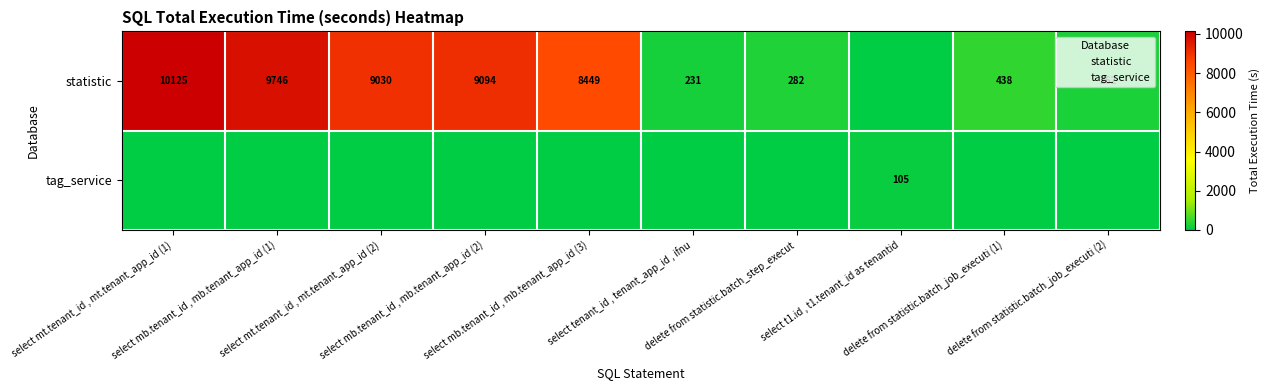

How many values in the statistic series are below 8449?

5